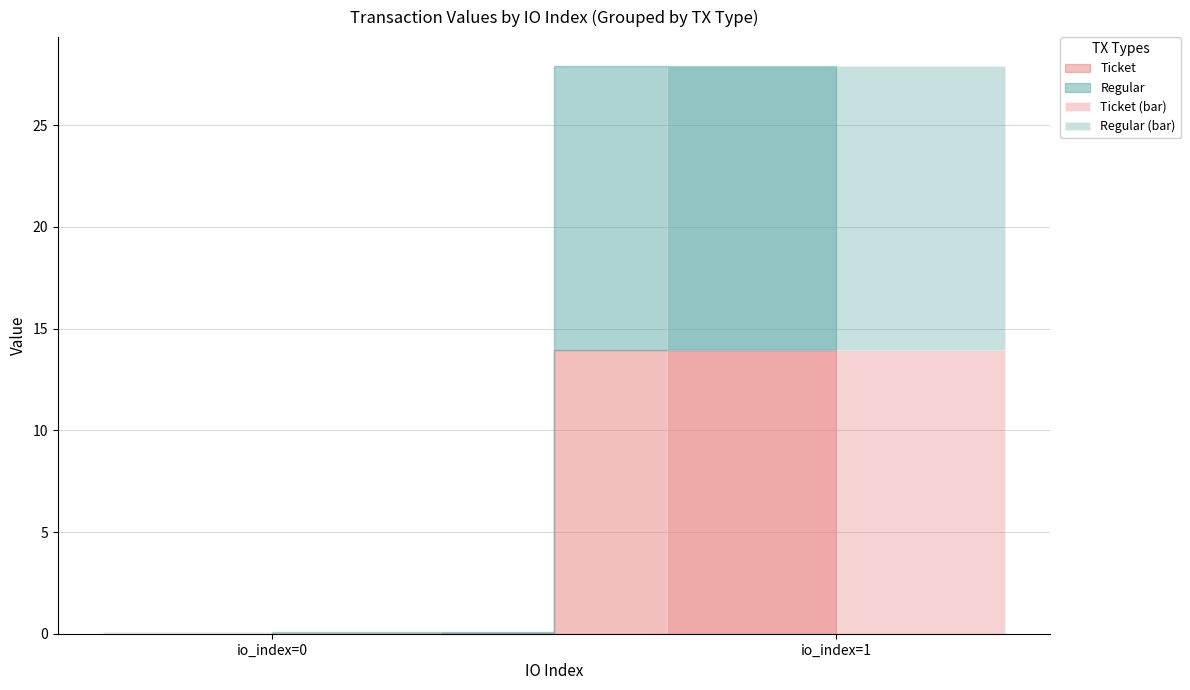

What is the total value across all series at io_index=1?

27.9